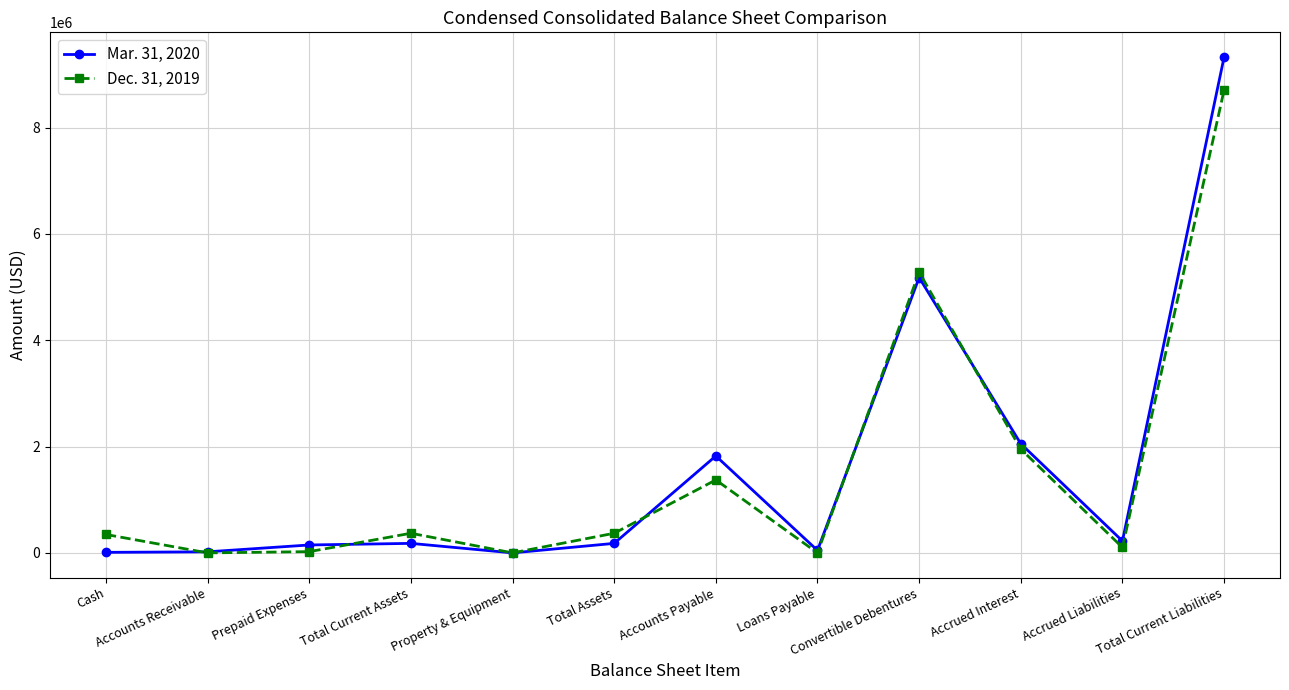

At Accrued Interest, list the series in order from largest to smallest.

Mar. 31, 2020, Dec. 31, 2019